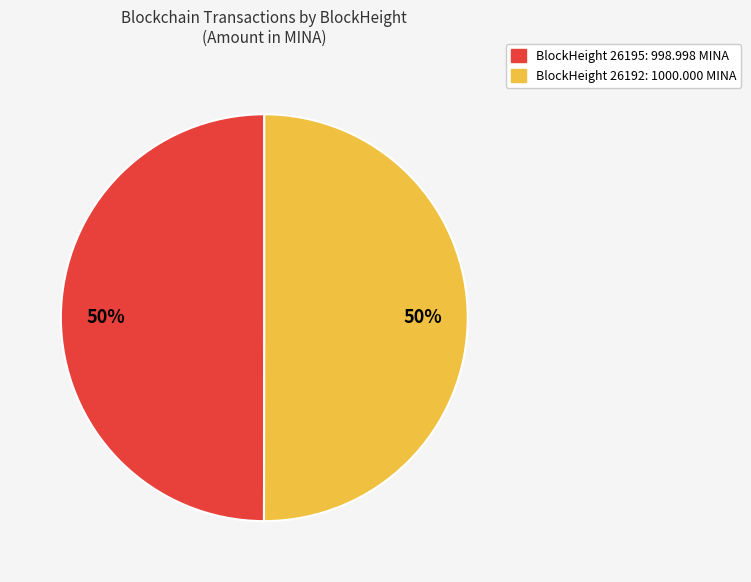

What percentage is the BlockHeight 26192: 1000.000 MINA slice, to the nearest percent?

50%